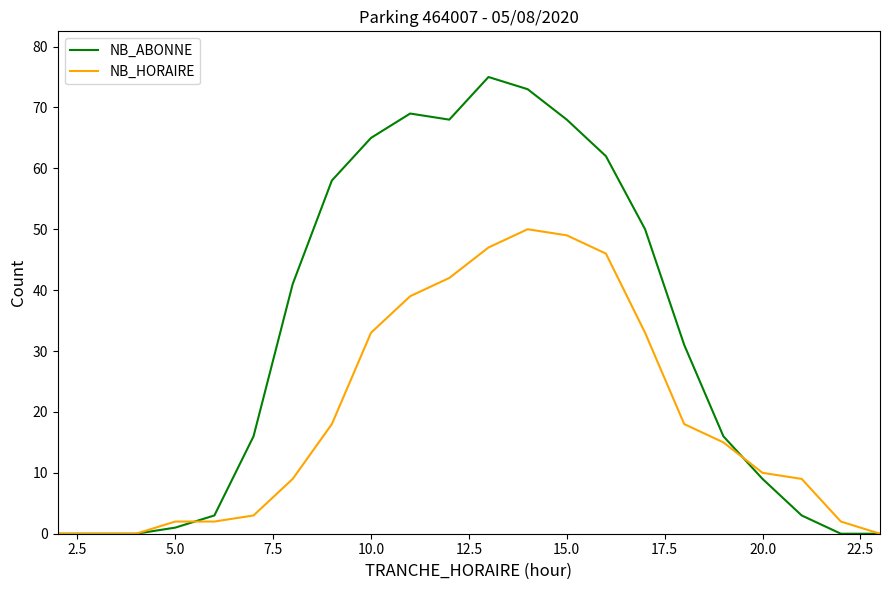

Which series has the largest range (max minus min)?

NB_ABONNE